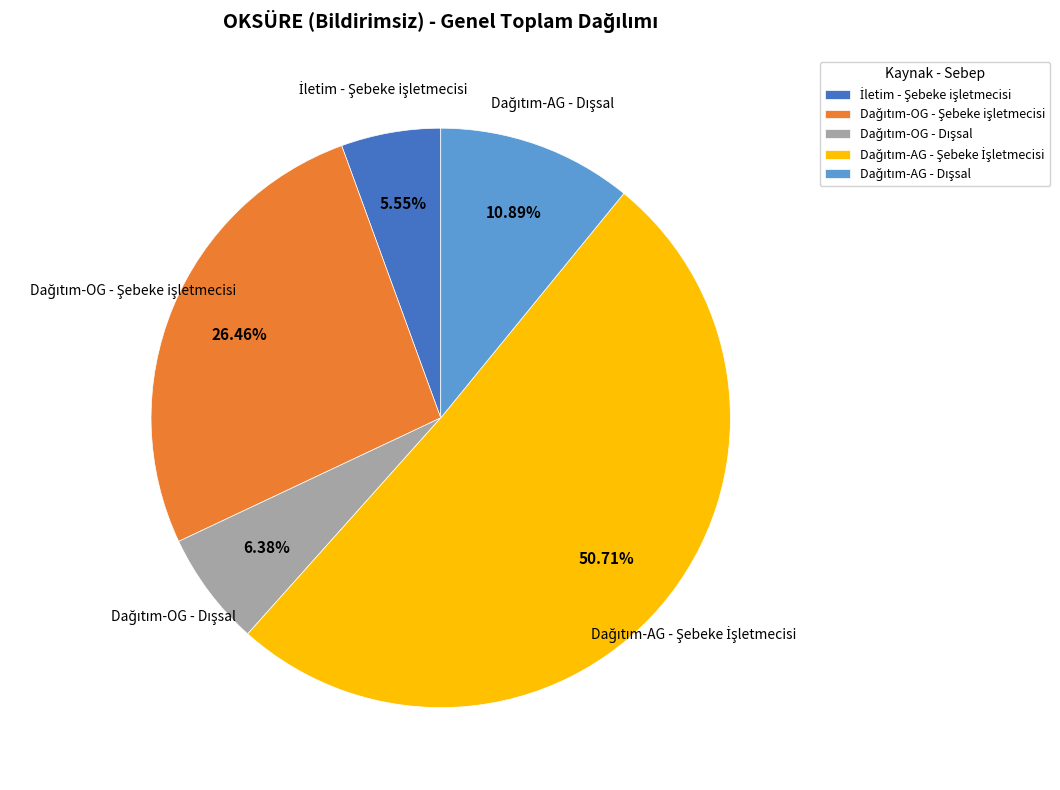

Is there any slice that represents more than half of the pie?

Yes